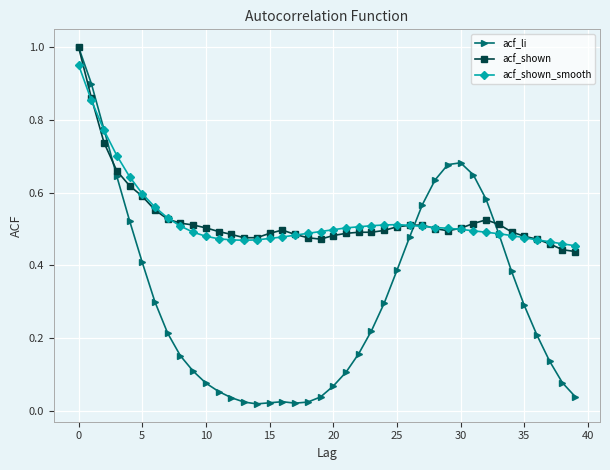

At how many categories does at least one series exceed 0?

40